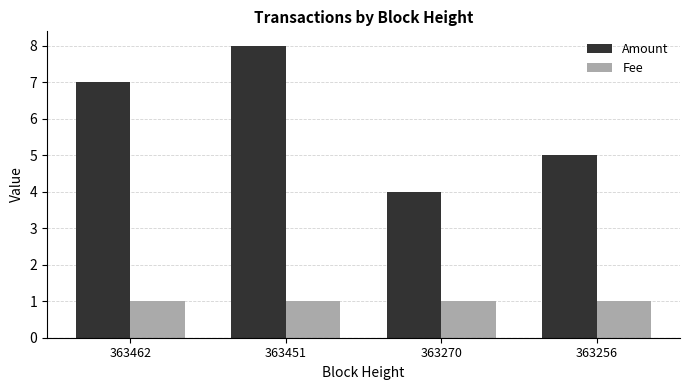

Reading left to right, what are all the values shown in this chart?

Amount: 7	8	4	5
Fee: 1	1	1	1